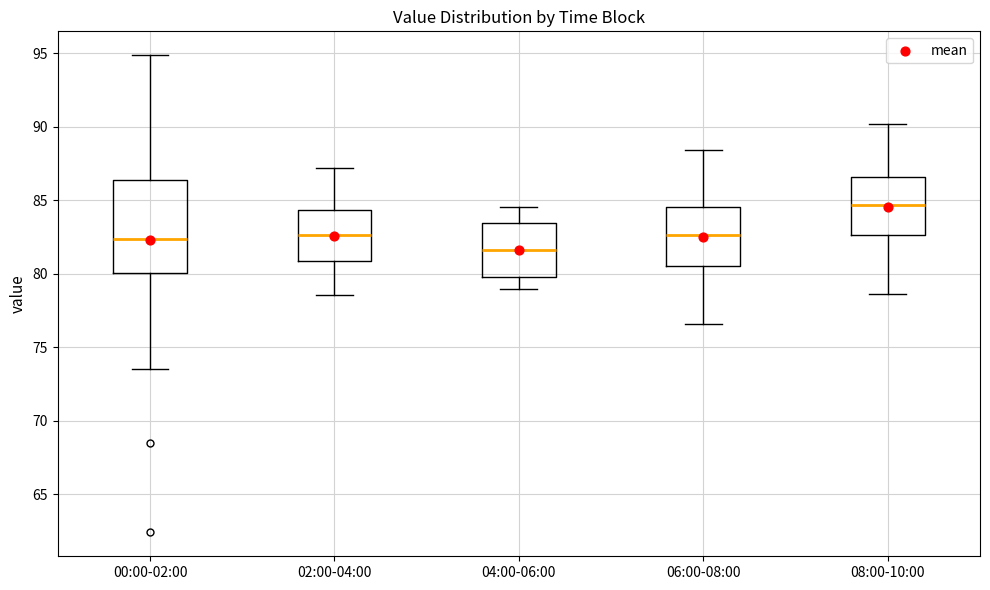

Where does the lower whisker of the box for 08:00-10:00 end on the y-axis? The values are not printed on the chart, so give them approximately, as read against the axis.

78.5